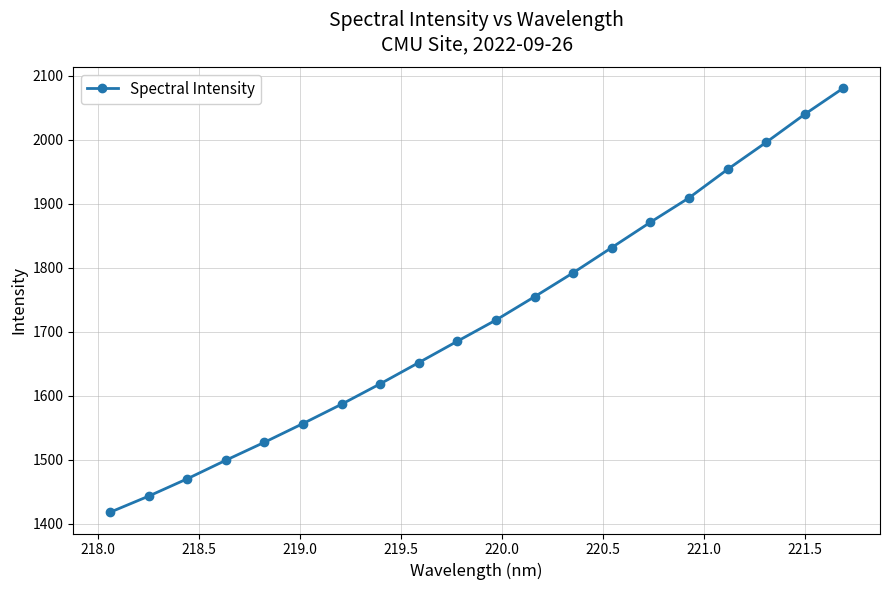

Reading left to right, list all the values displayed in this chart.

1417.7	1442.9	1470.1	1499.1	1527.2	1556.5	1586.8	1618.7	1651.9	1685.3	1718.4	1754.9	1792.3	1831.8	1871.3	1909.4	1954.0	1996.2	2040.1	2081.0